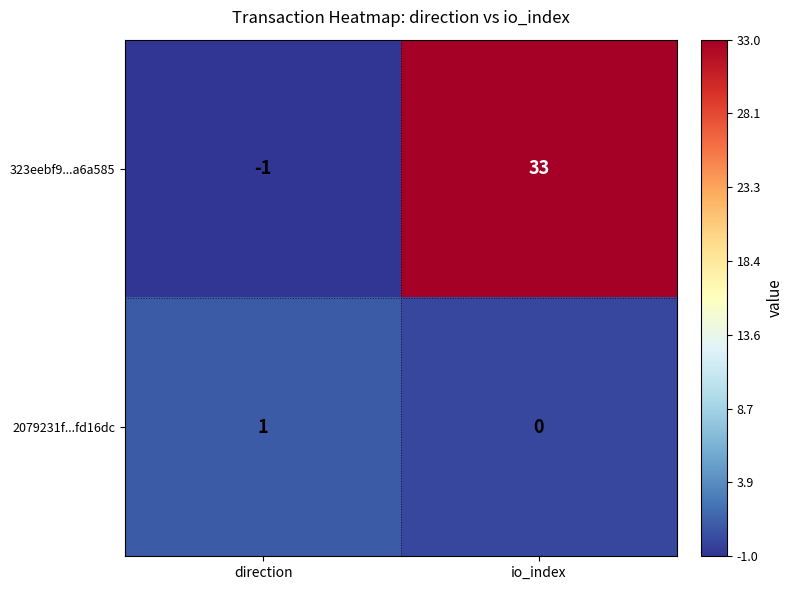

At which label is 323eebf9...a6a585 closest to 16?

direction